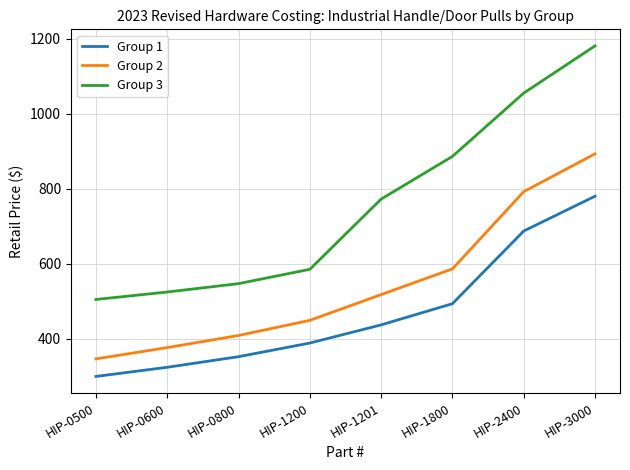

At which label does Group 1 first exceed 436?

HIP-1201